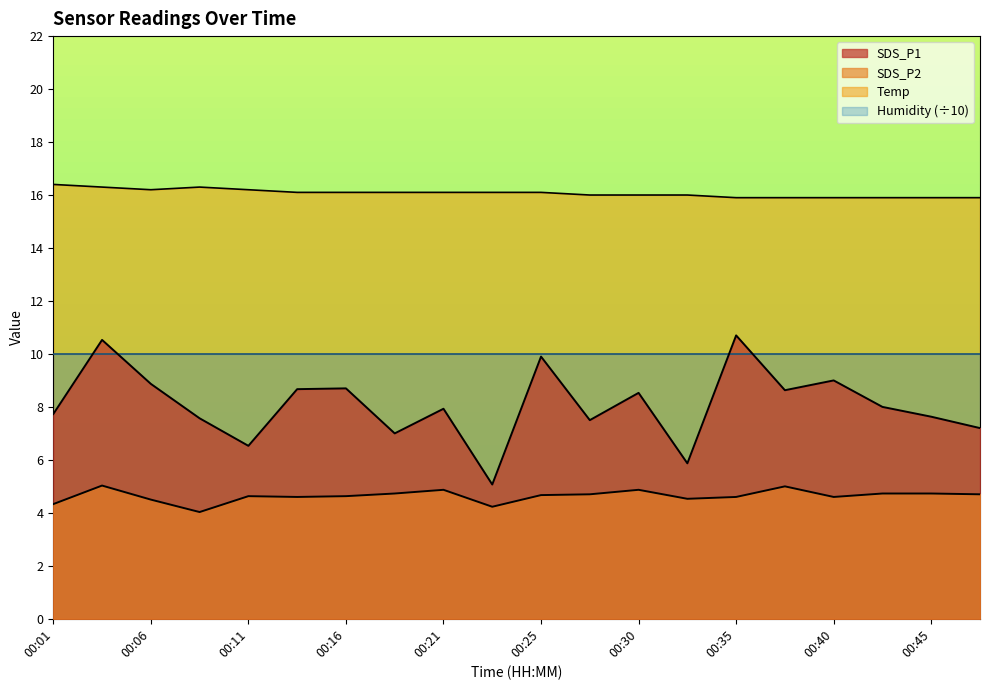

Which series has the largest range (max minus min)?

SDS_P1